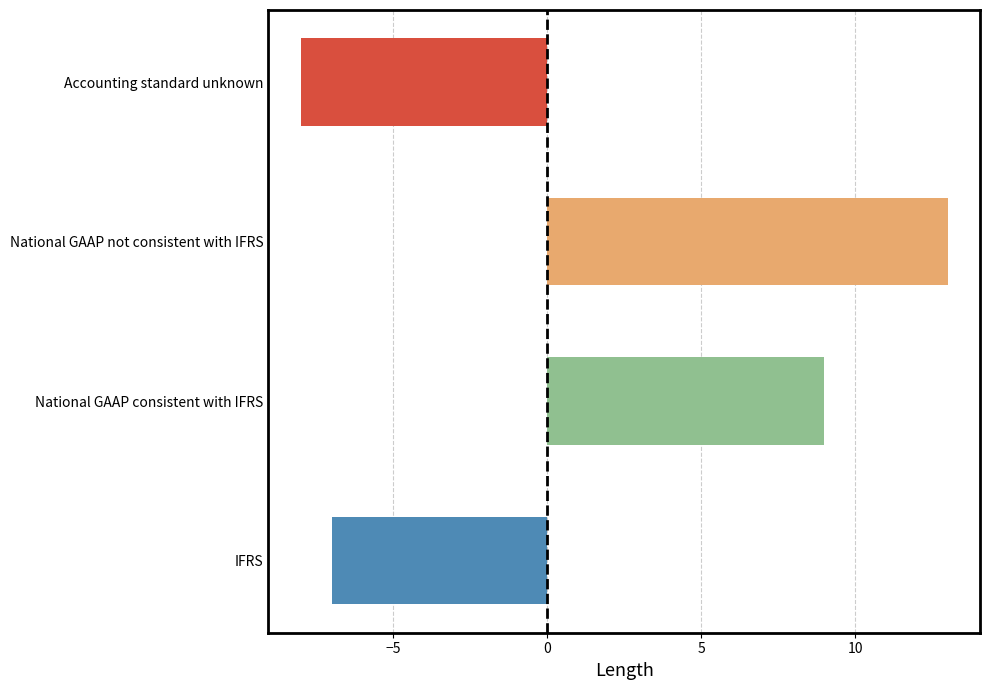

Where is the data nearest to the value 2?

National GAAP consistent with IFRS